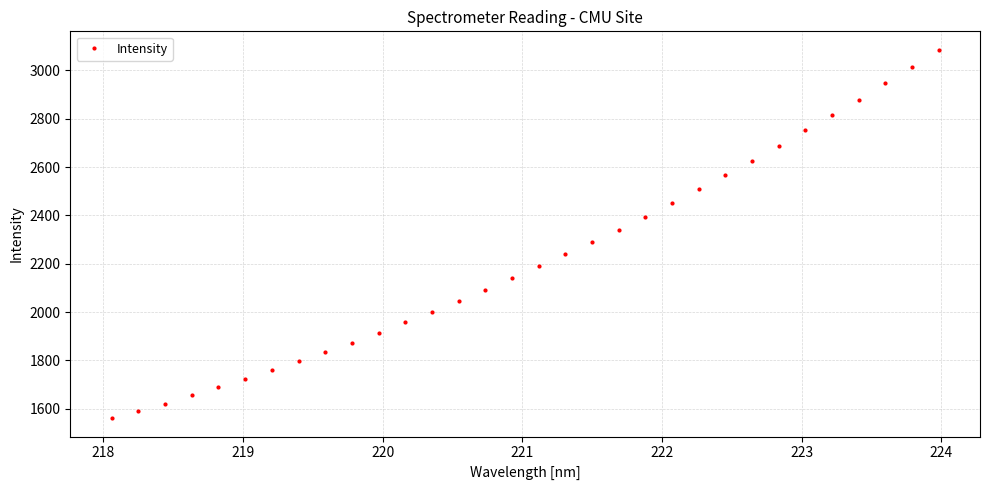

Reading left to right, transcribe all the data shown in this chart.

1560.7	1590.5	1621.4	1656.6	1688.8	1722.7	1760.2	1796.5	1835.0	1873.7	1915.0	1957.5	2002.0	2046.6	2092.3	2138.9	2189.4	2240.7	2289.2	2339.2	2395.3	2451.9	2508.1	2567.6	2626.6	2688.9	2751.7	2814.0	2879.9	2947.0	3015.5	3085.9